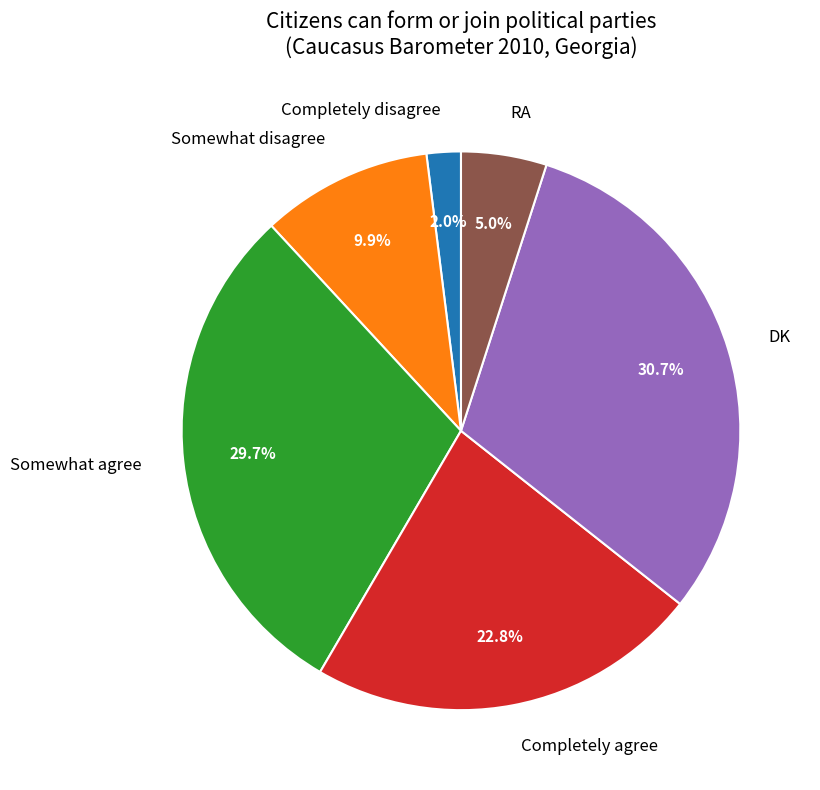

Does any single category account for the majority?

No